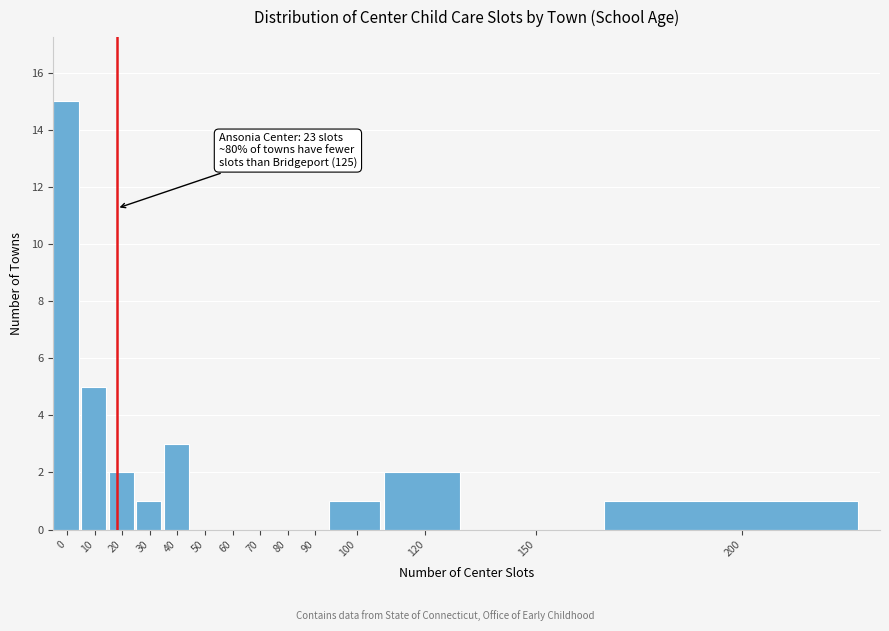

Reading right to left, extract all data points from this chart.

200=1	150=0	120=2	100=1	90=0	80=0	70=0	60=0	50=0	40=3	30=1	20=2	10=5	0=15